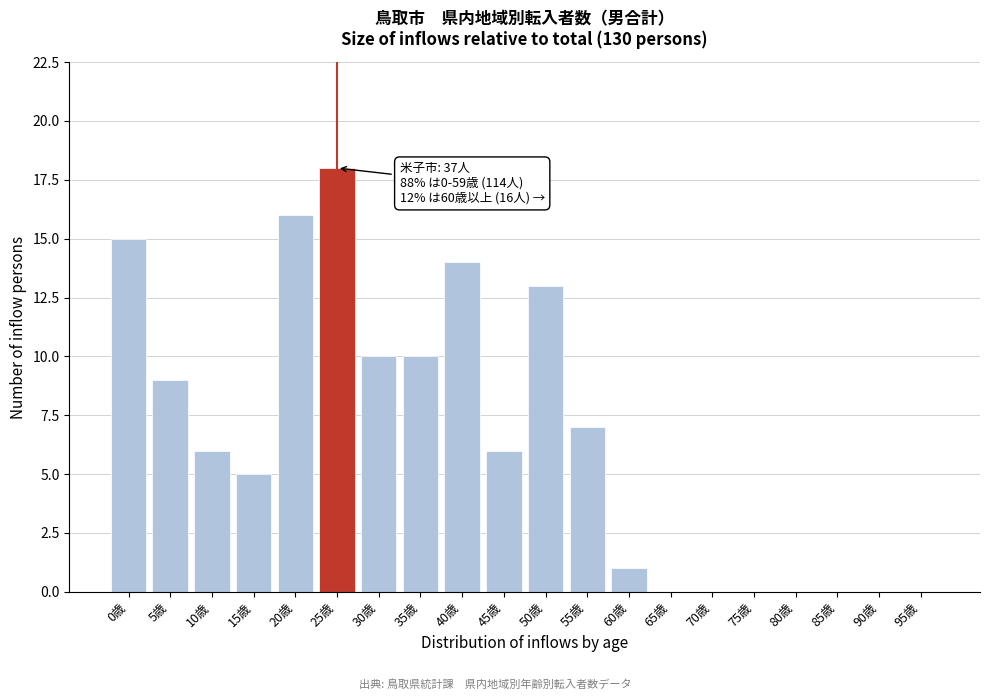

Reading right to left, list all the values displayed in this chart.

95歳=0	90歳=0	85歳=0	80歳=0	75歳=0	70歳=0	65歳=0	60歳=1	55歳=7	50歳=13	45歳=6	40歳=14	35歳=10	30歳=10	25歳=18	20歳=16	15歳=5	10歳=6	5歳=9	0歳=15